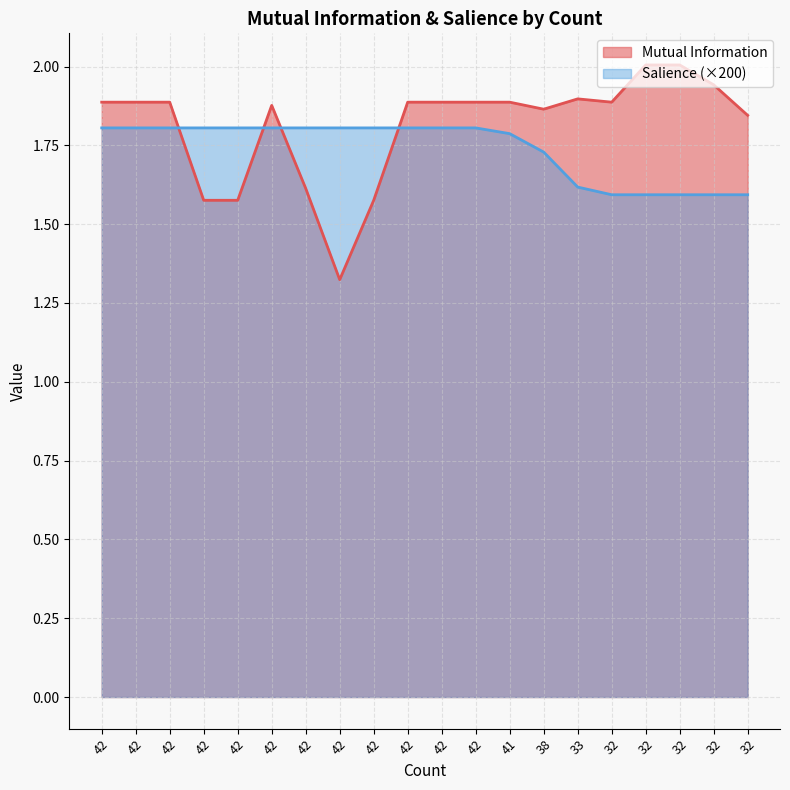

What is the value of the Salience point at the 13th from the left?

1.8